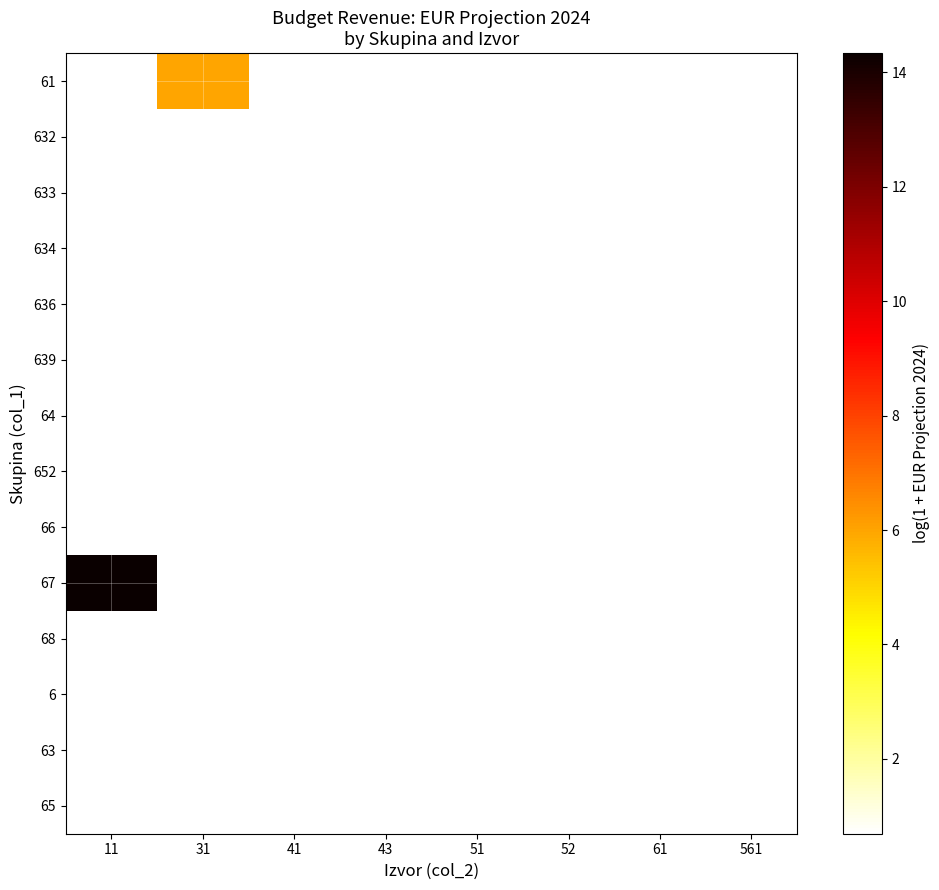

What is the total value across all series at 61?

9.7